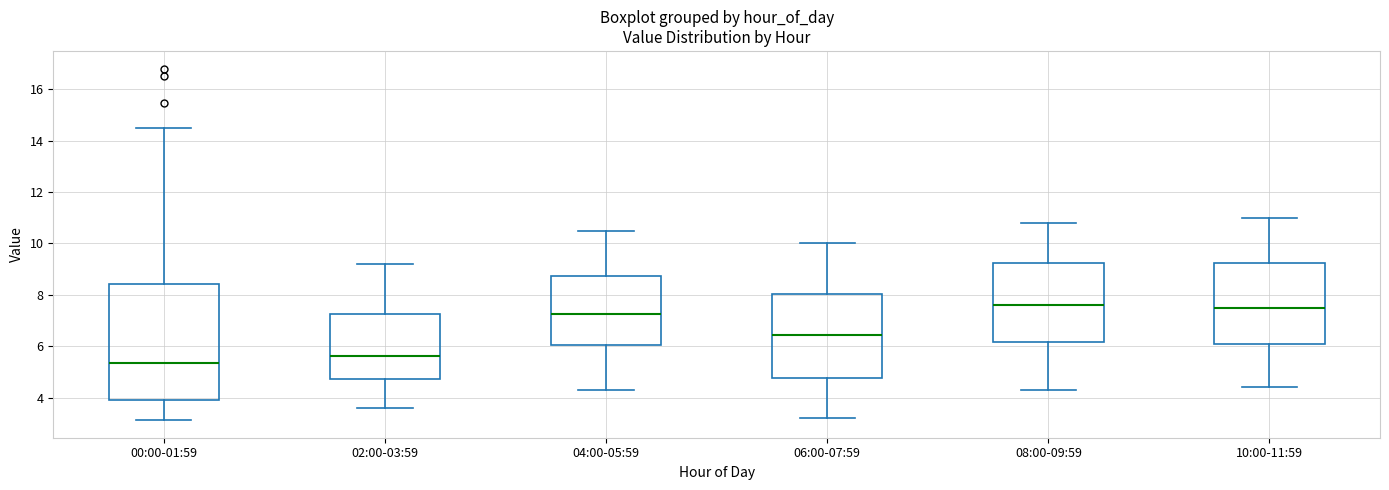

Comparing the boxes themselves (not the whiskers), which one is the tallest?

00:00-01:59